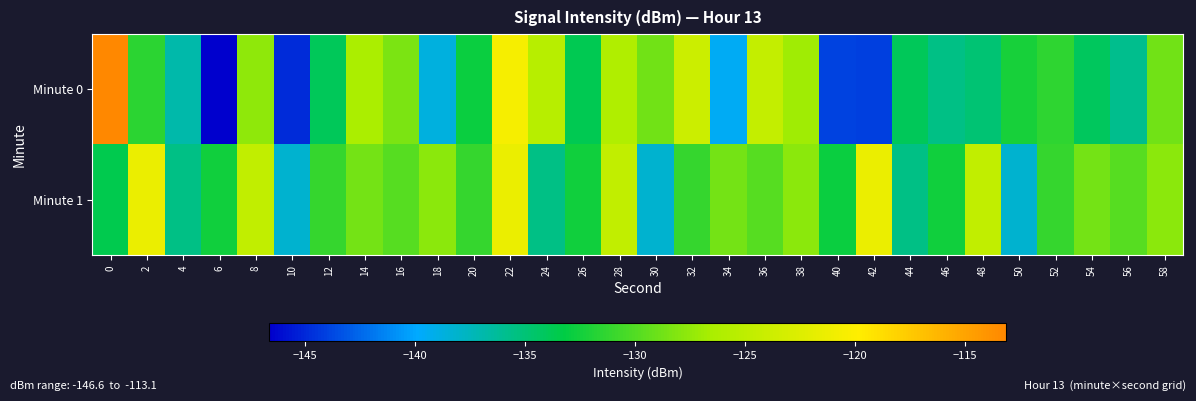

Reading left to right, extract all data points from this chart.

Minute 0: 0=-113.1	2=-131.6	4=-136.9	6=-146.6	8=-127.6	10=-144.9	12=-134.0	14=-126.5	16=-128.3	18=-138.7	20=-132.8	22=-120.5	24=-125.5	26=-133.7	28=-125.9	30=-128.8	32=-124.0	34=-139.5	36=-124.6	38=-127.0	40=-143.9	42=-144.1	44=-134.0	46=-135.5	48=-135.0	50=-132.3	52=-131.4	54=-134.2	56=-135.8	58=-128.8
Minute 1: 0=-133.6	2=-121.5	4=-135.5	6=-132.5	8=-124.7	10=-138.1	12=-131.2	14=-128.6	16=-129.8	18=-127.7	20=-131.2	22=-121.5	24=-135.5	26=-132.5	28=-124.7	30=-138.1	32=-131.2	34=-128.6	36=-129.8	38=-127.7	40=-132.8	42=-121.5	44=-135.5	46=-132.5	48=-124.7	50=-138.1	52=-131.2	54=-128.6	56=-129.8	58=-127.7